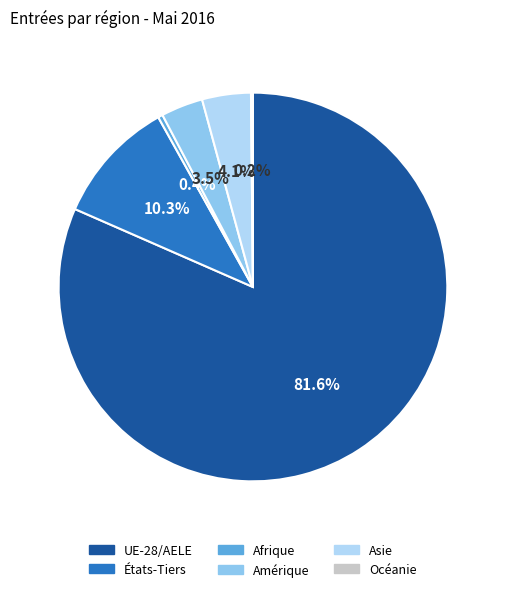

What is the majority slice?

UE-28/AELE